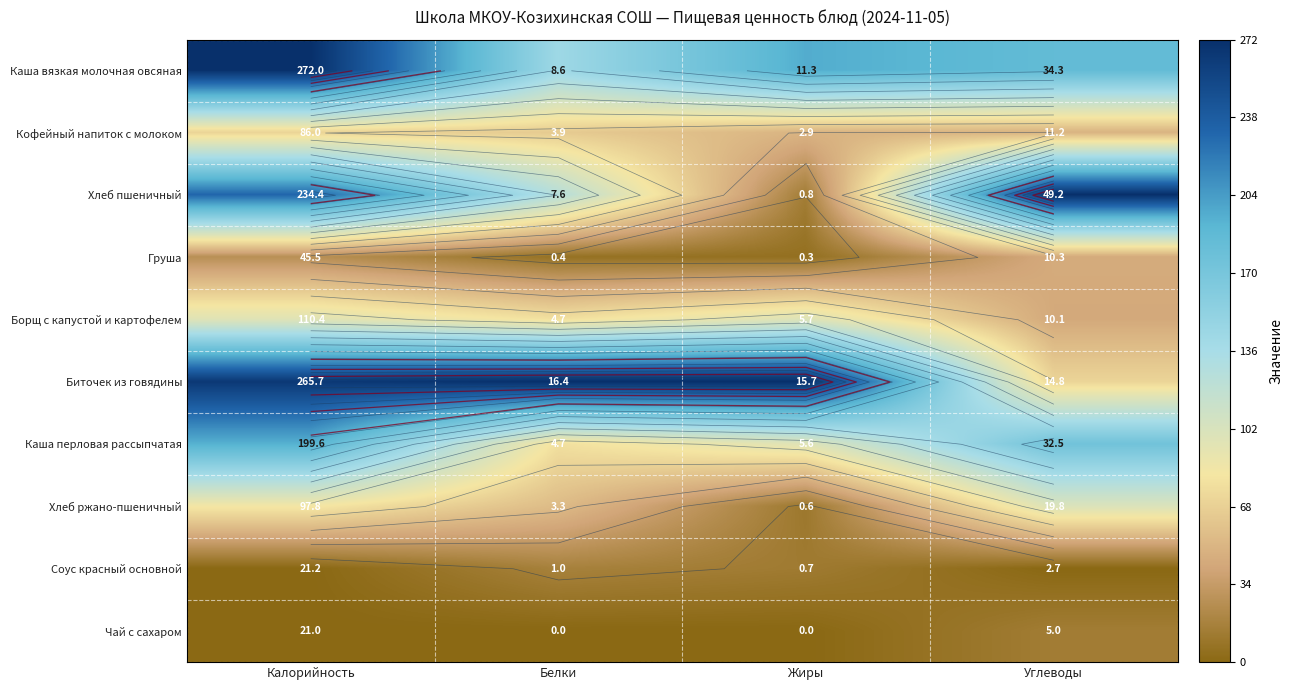

Is it true that Соус красный основной equals 0.0 at Жиры?

False